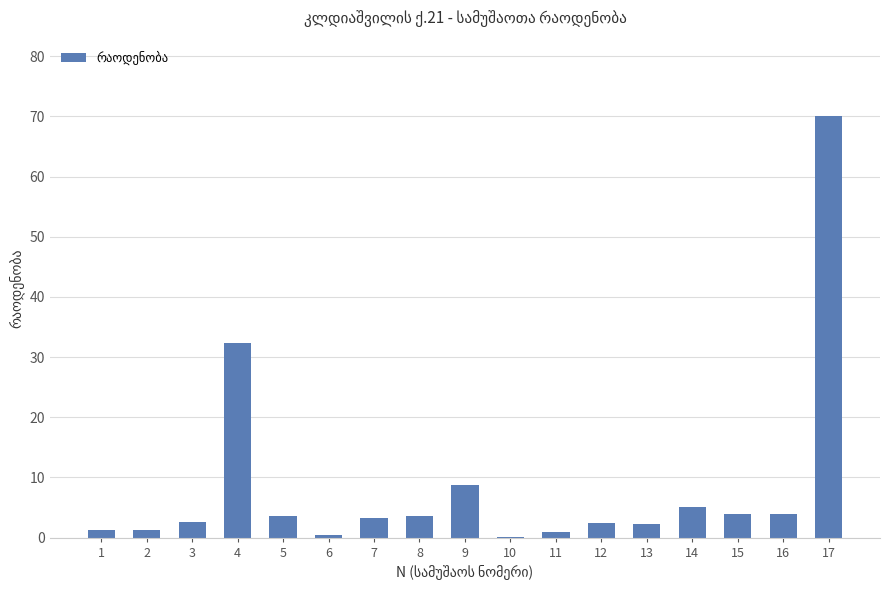

The chart shows a value of 4.0 at 16. True or false?

True